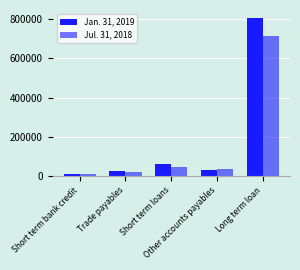

How many values in the Jan. 31, 2019 series are below 29424?

2